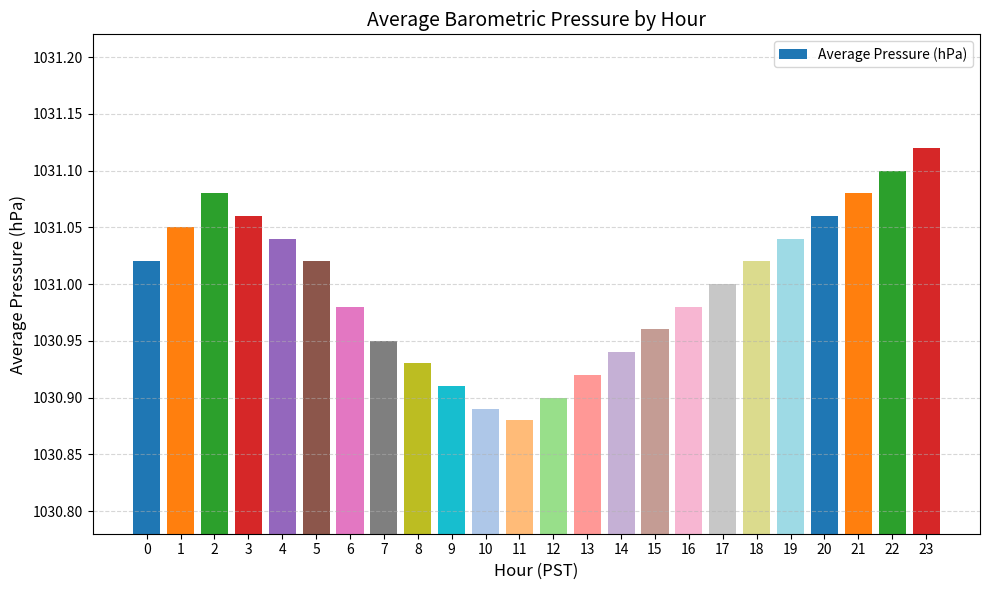

What is the sum of all values?

24743.9